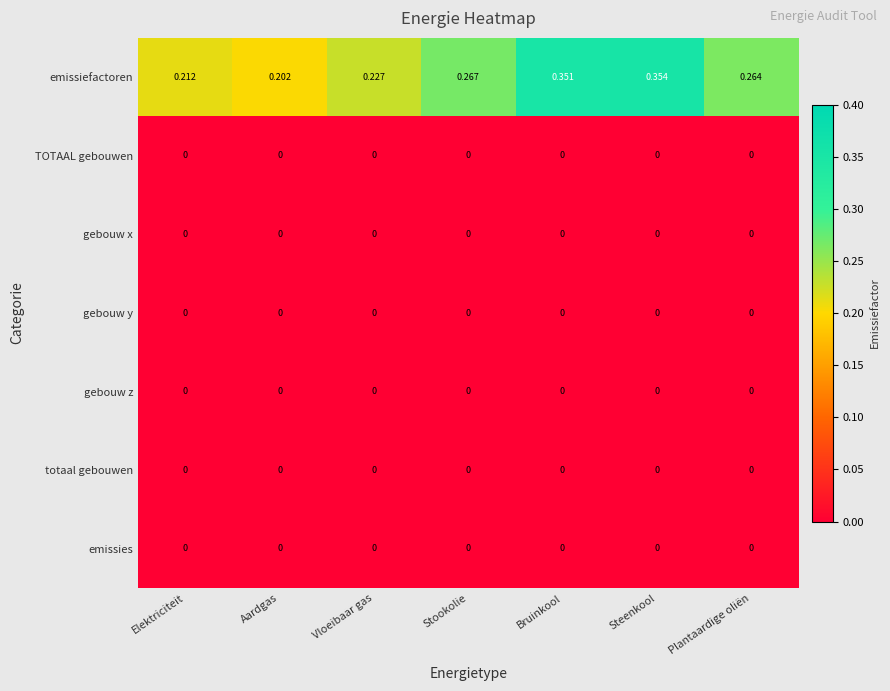

Between Vloeibaar gas and Steenkool, which series saw the biggest shift?

emissiefactoren